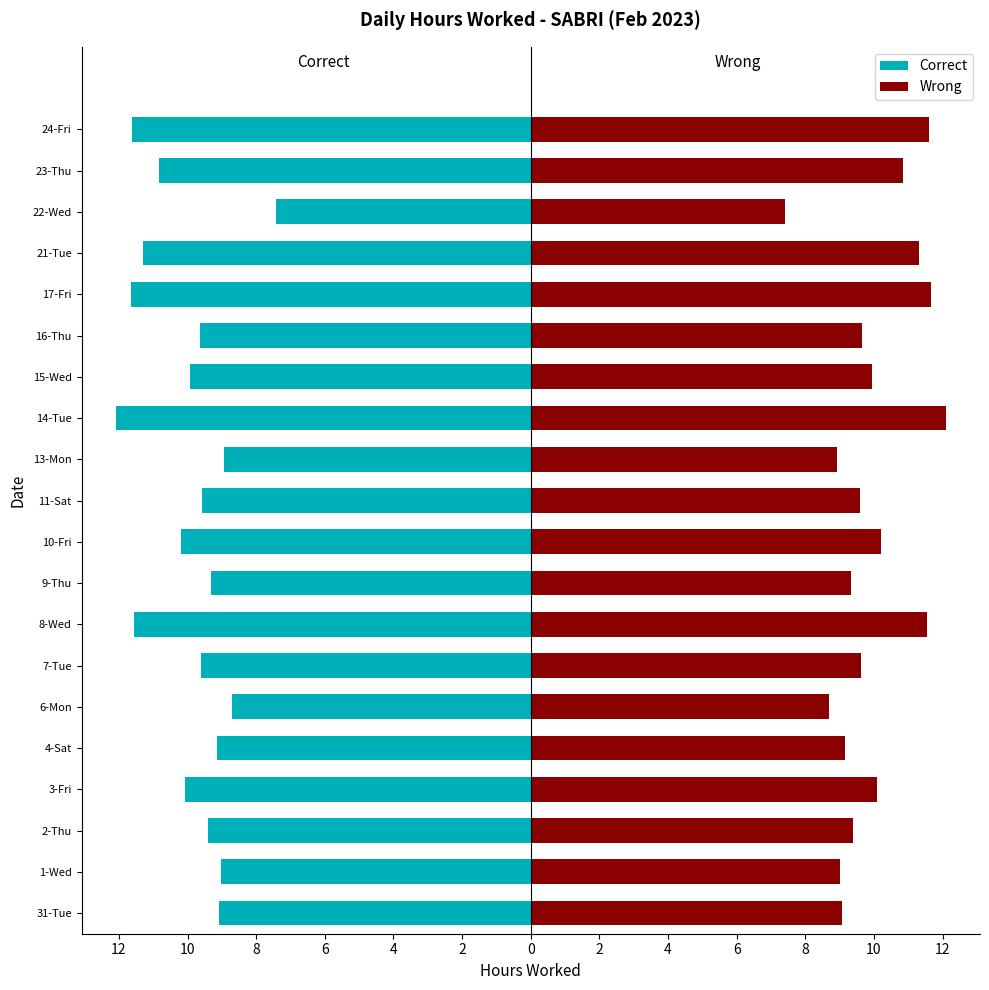

What is the difference between the second highest and minimum values in the Wrong series?

4.2